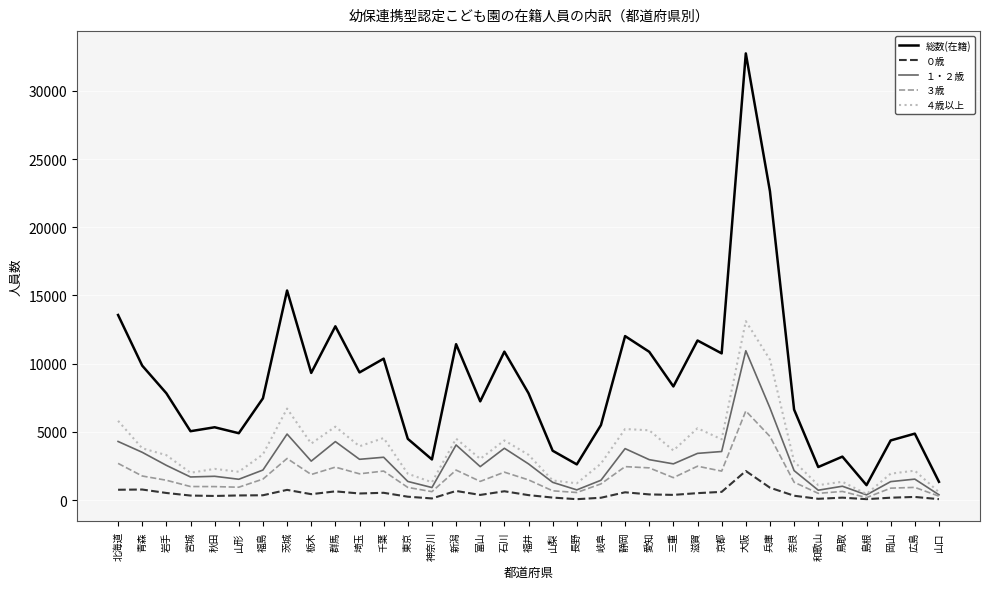

How many distinct data groups are displayed?

5